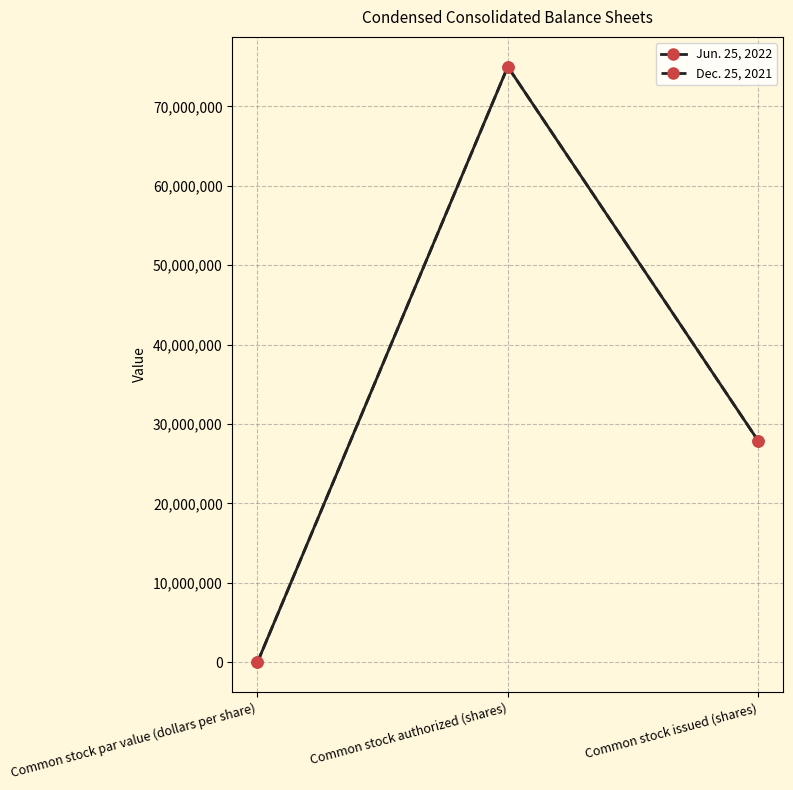

Is this an area chart (filled region under the line)?

No